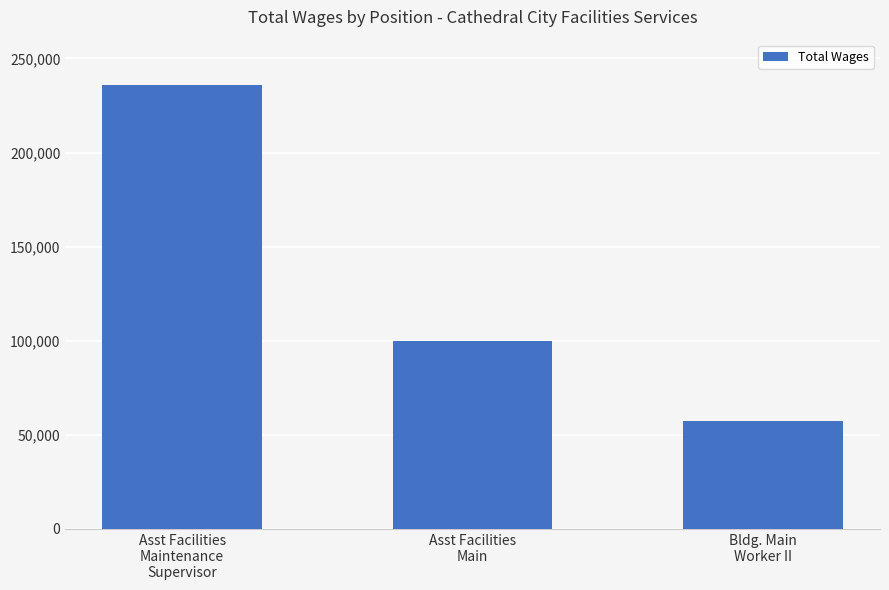

Reading left to right, what are all the values shown in this chart?

Asst Facilities
Maintenance
Supervisor=235997	Asst Facilities
Main=99688	Bldg. Main
Worker II=57499